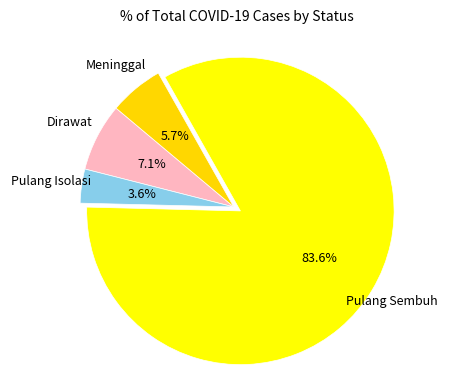

What is the smallest slice in the pie chart?

Pulang Isolasi